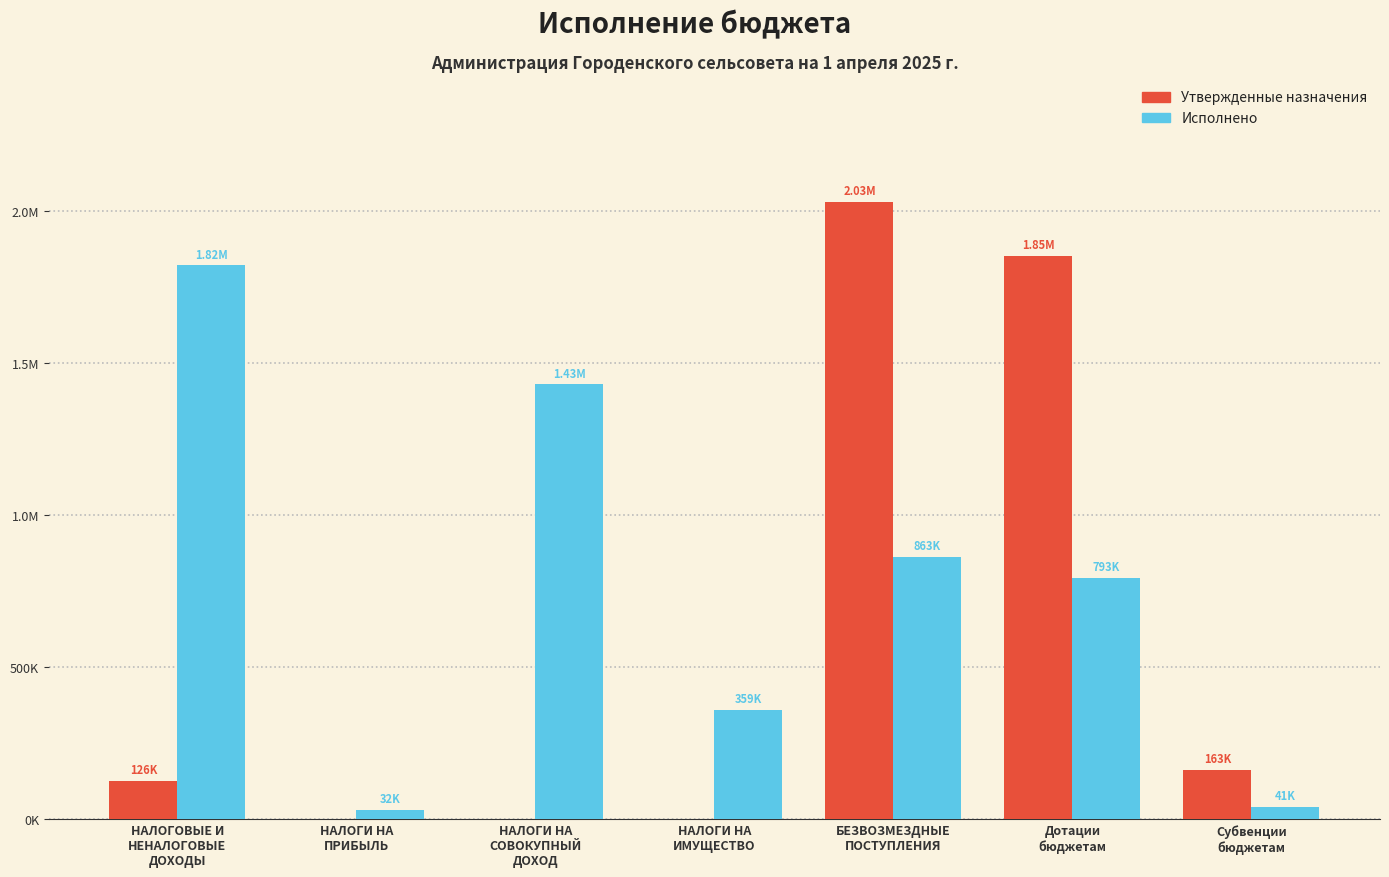

What is the sum of the Утвержденные назначения values at Дотации
бюджетам and НАЛОГИ НА
ПРИБЫЛЬ?

1851536.0